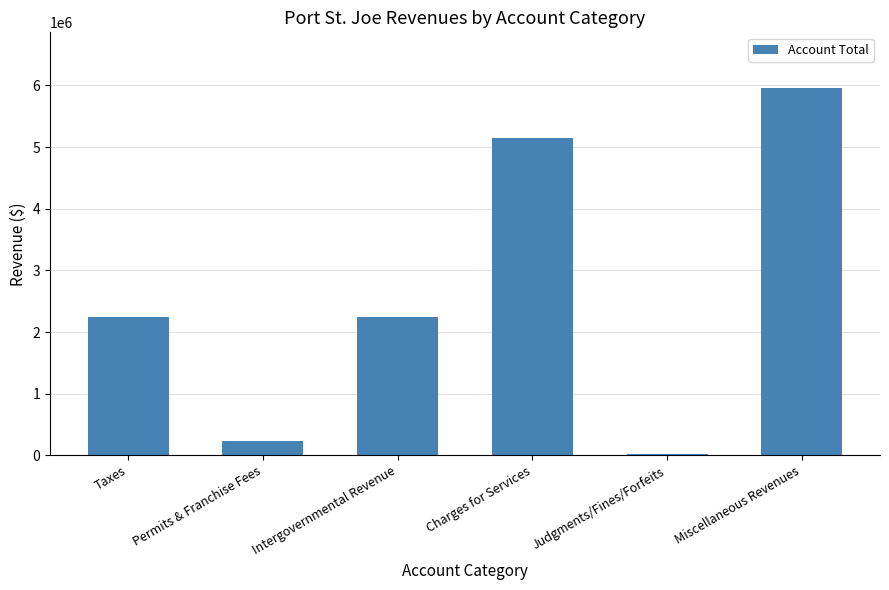

Between Permits & Franchise Fees and Intergovernmental Revenue, which is larger?

Intergovernmental Revenue